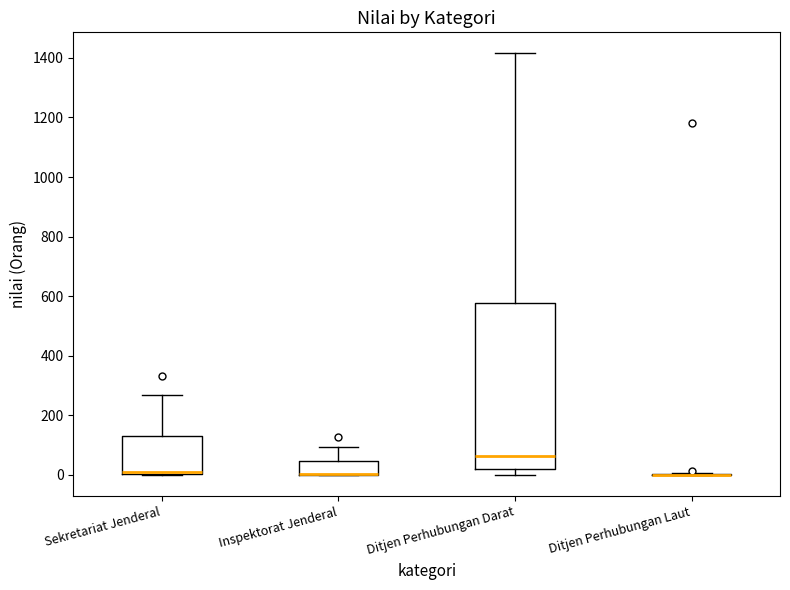

Reading left to right, transcribe this box plot: for each box, give where its median line is, the range the box spans, and where its two whiskers end, as read against the y-axis. The values are not printed on the chart, so give them approximately, as read against the axis.

Sekretariat Jenderal: median 0 (just above the box's lower edge), box 0 to 140, whiskers 0 to 260
Inspektorat Jenderal: median 0 (drawn on the box's lower edge), box 0 to 40, whiskers 0 to 100
Ditjen Perhubungan Darat: median 60, box 20 to 580, whiskers 0 to 1420
Ditjen Perhubungan Laut: box collapsed to a line at 0, whiskers 0 to 0